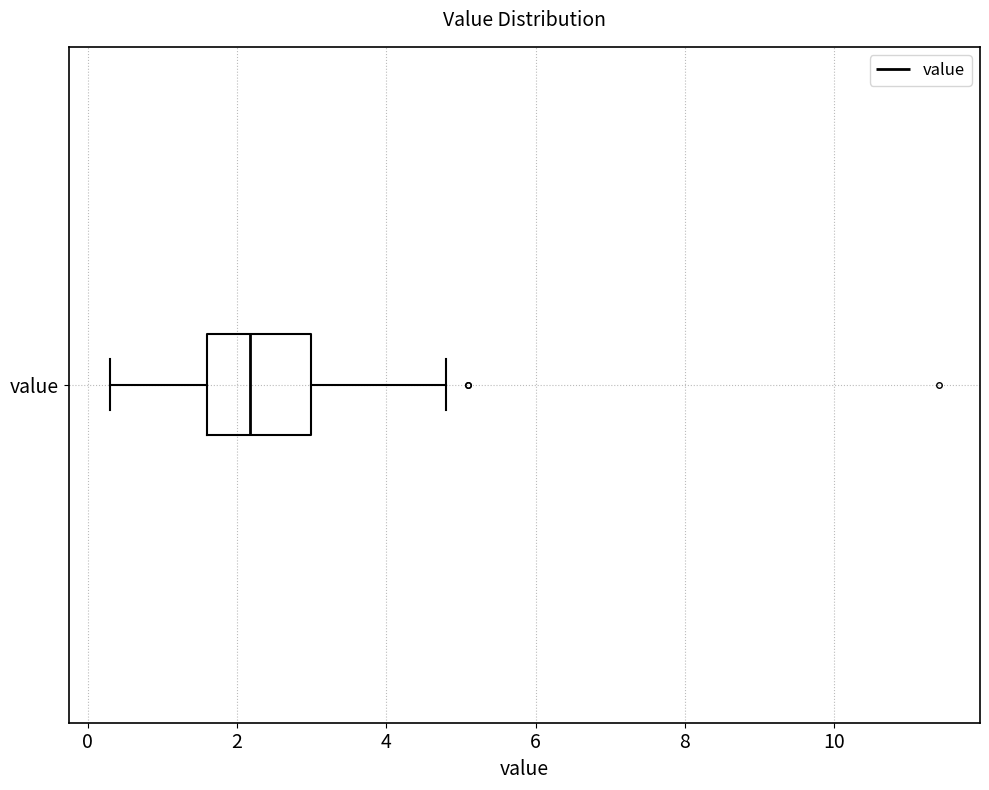

Read this box plot against the x-axis: the position of the median line, the range covered by the box, and the ends of both whiskers. The values are not printed on the chart, so give them approximately, as read against the axis.

median 2.2, box 1.6 to 3.0, whiskers 0.4 to 4.8